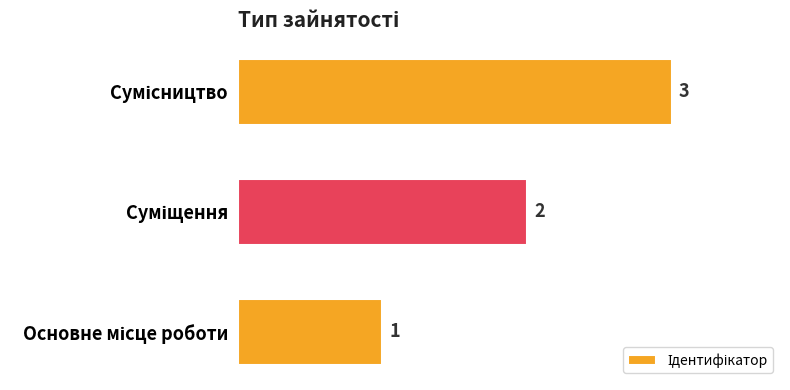

What is the maximum value shown in the chart?

3